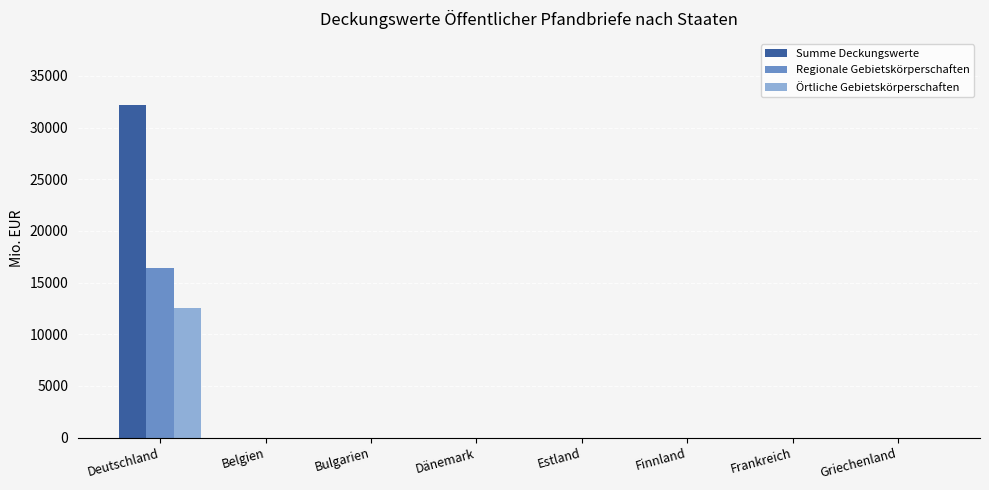

Reading right to left, what are all the values shown in this chart?

Summe Deckungswerte: Griechenland=0	Frankreich=0	Finnland=0	Estland=0	Dänemark=0	Bulgarien=0	Belgien=0	Deutschland=32157
Regionale Gebietskörperschaften: Griechenland=0	Frankreich=0	Finnland=0	Estland=0	Dänemark=0	Bulgarien=0	Belgien=0	Deutschland=16375
Örtliche Gebietskörperschaften: Griechenland=0	Frankreich=0	Finnland=0	Estland=0	Dänemark=0	Bulgarien=0	Belgien=0	Deutschland=12533